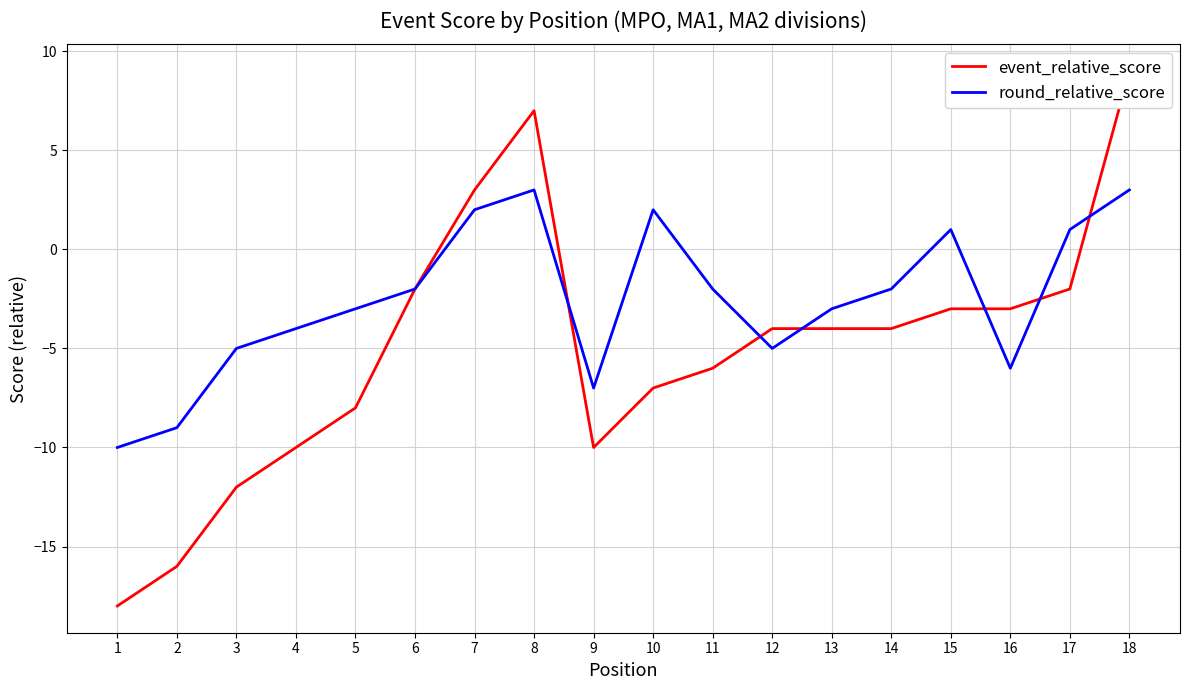

Is the value of event_relative_score at 18 greater than the value of round_relative_score at 4?

Yes